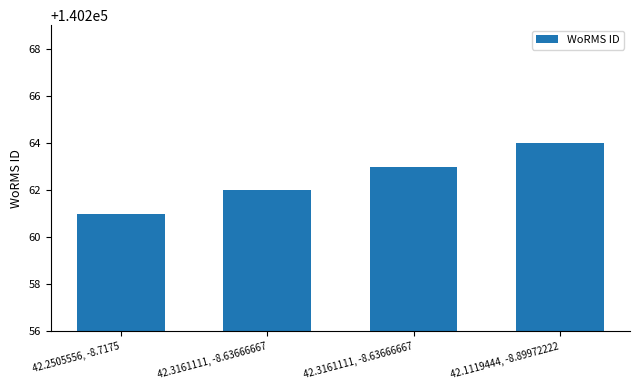

Are the bars horizontal?

No